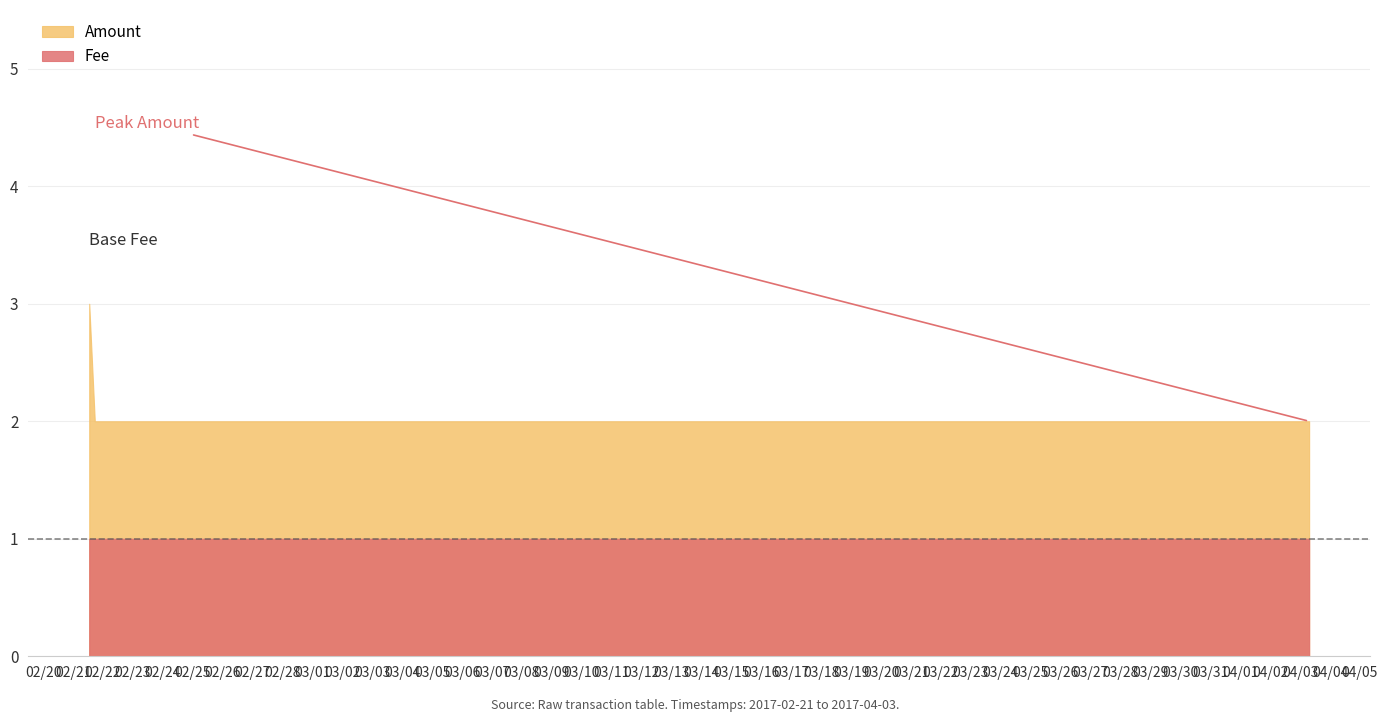

What is the label of the 2nd point from the left?

2017-02-21 17:28:47